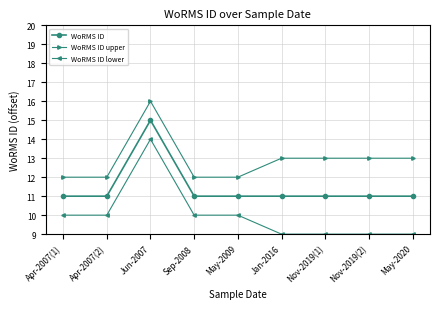

Is the value of WoRMS ID at May-2009 greater than the value of WoRMS ID lower at Jan-2016?

Yes